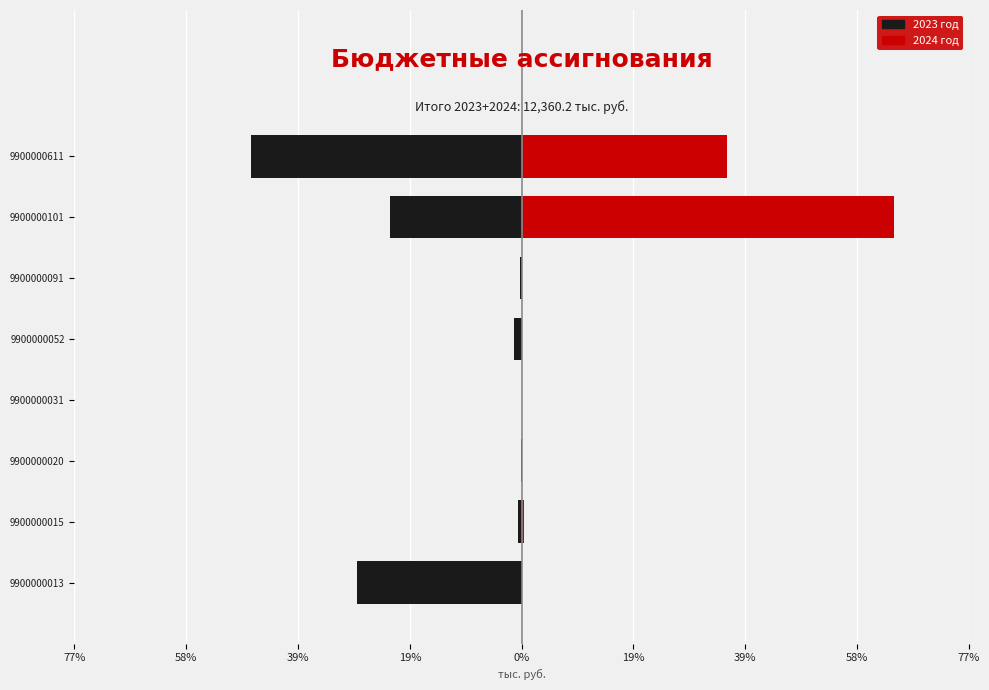

How many series are shown in this chart?

2